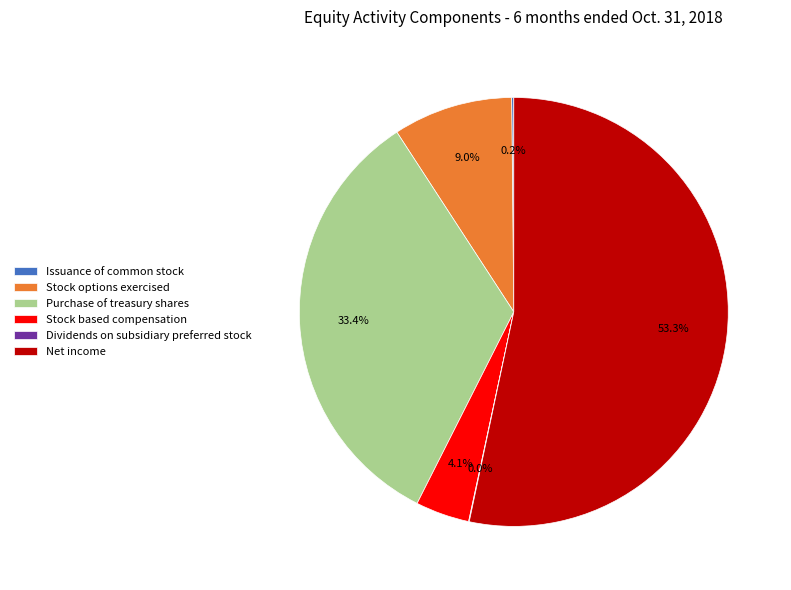

What percentage is NOT represented by Stock options exercised?

91.0%